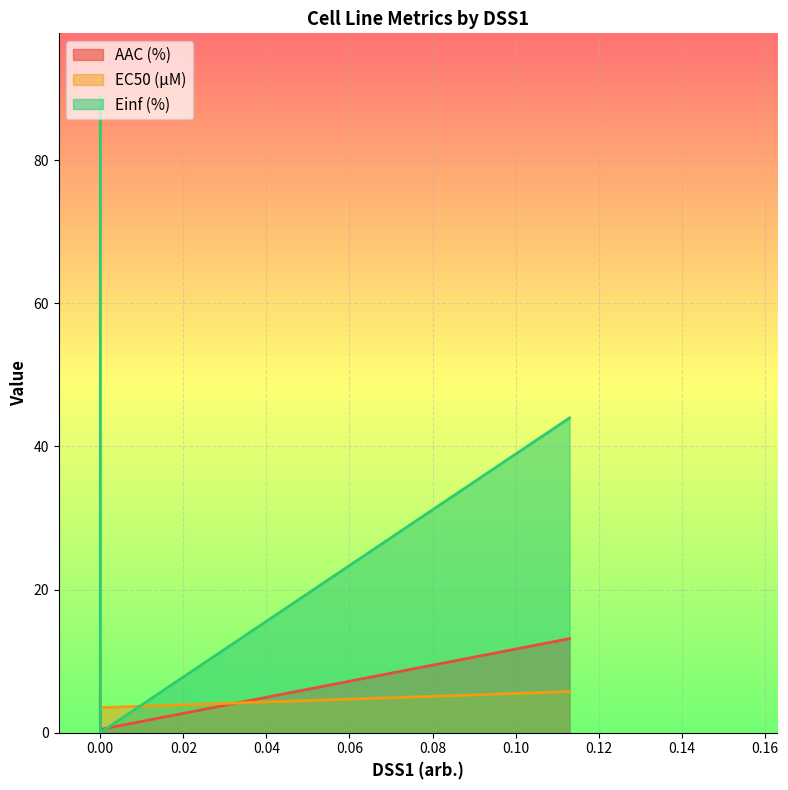

What is the sum of the AAC (%) values at 0.0 and 0.0?

6.0